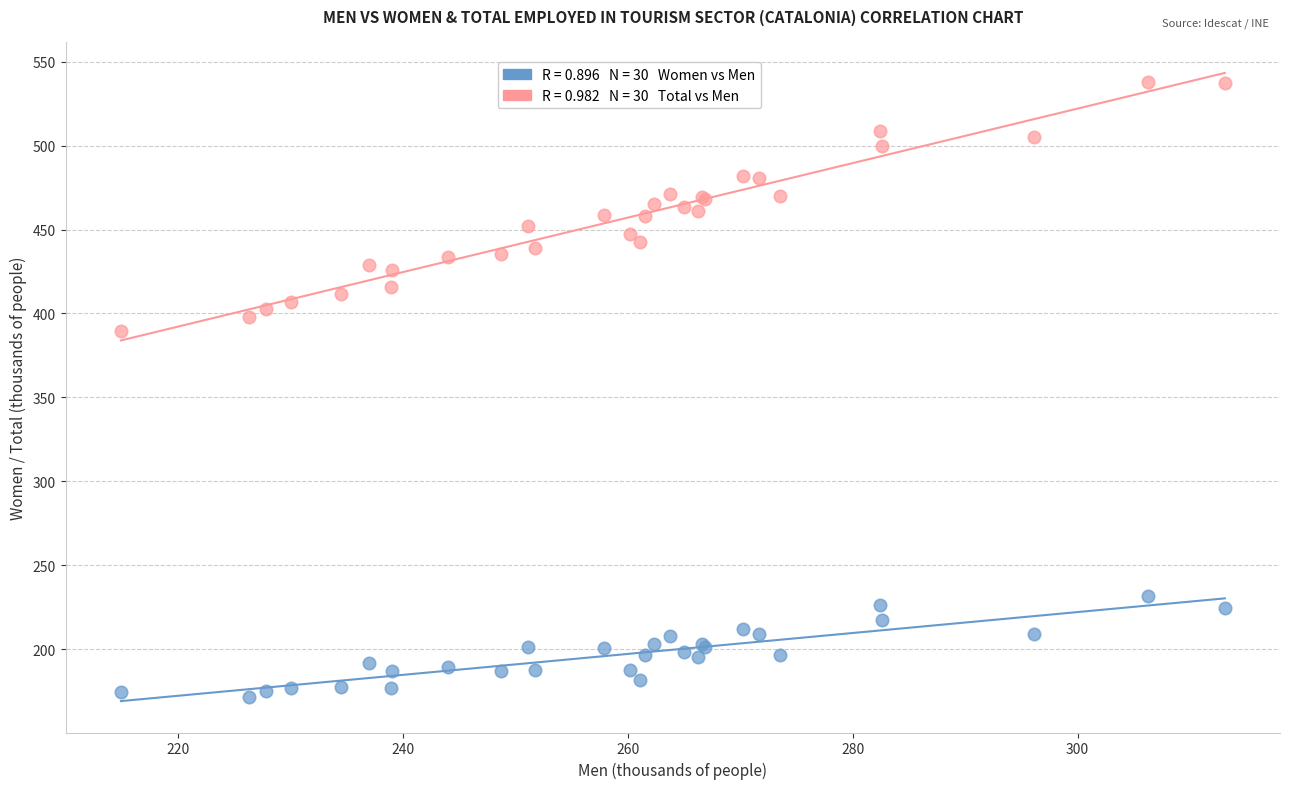

Across all series, what Y value is closest to 354?

389.4